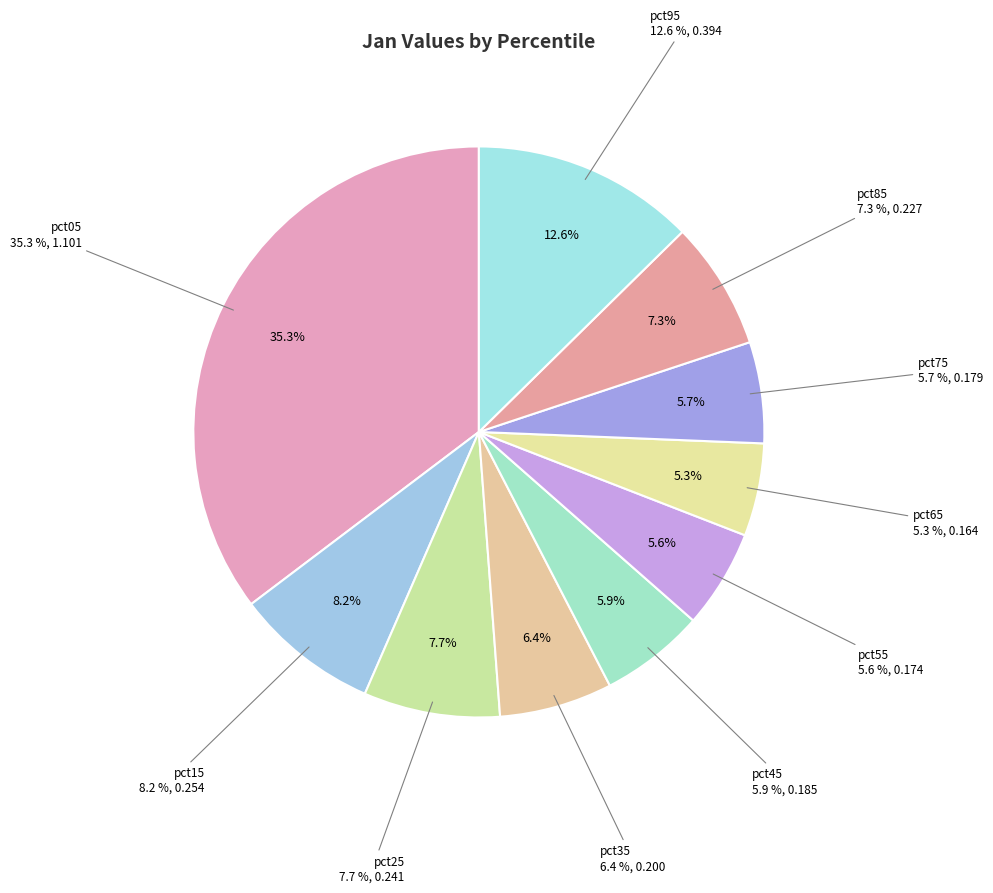

What percentage is the pct45 slice, to the nearest percent?

6%